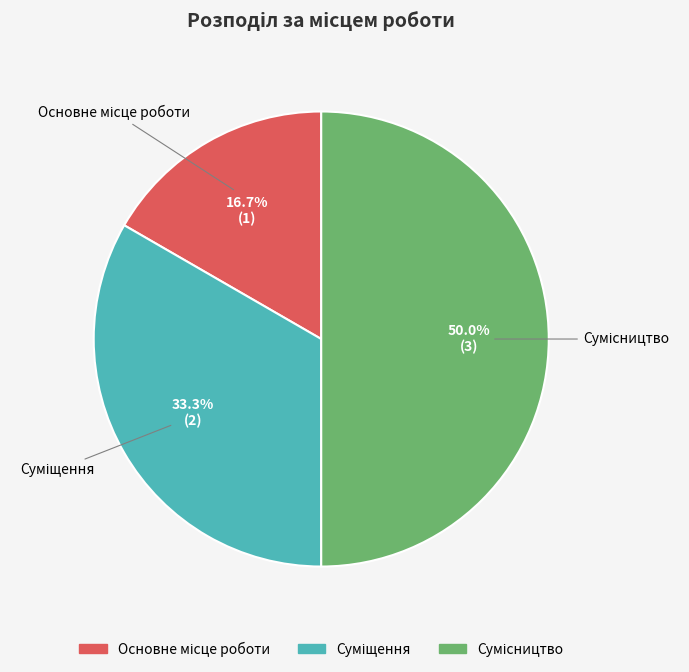

Does Суміщення account for over 50% of the chart?

No